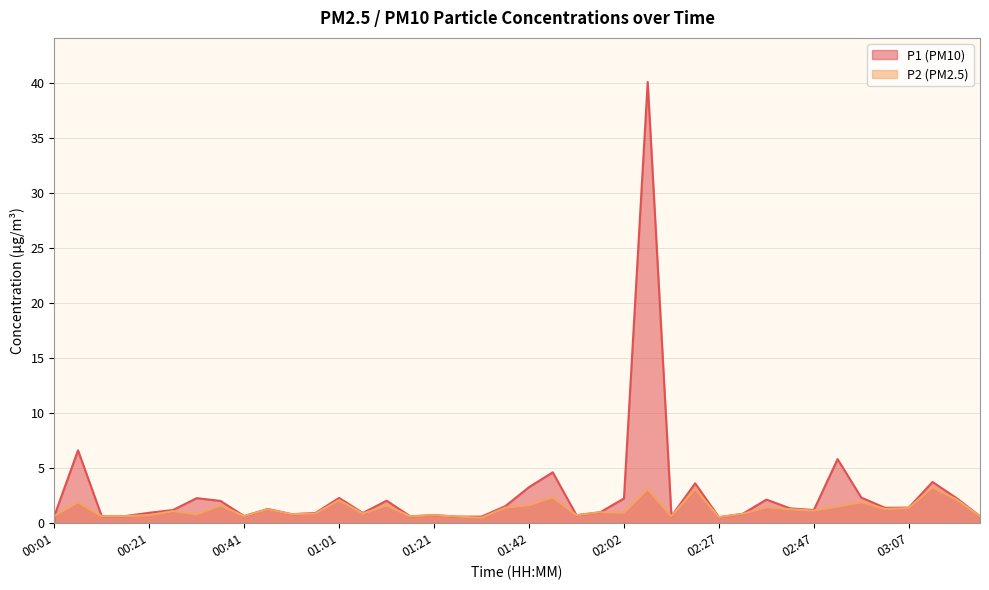

At which label does P2 first exceed 1?

00:06